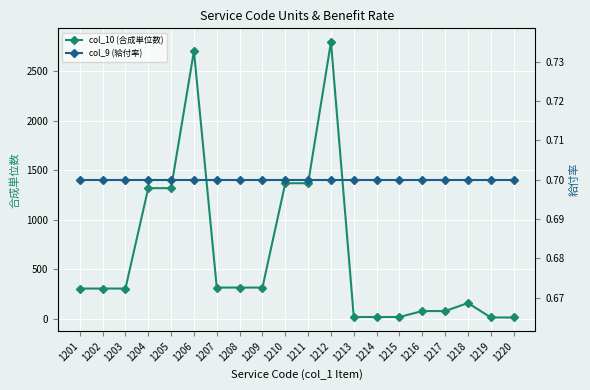

Is the value of col_9 (給付率) at 1212 greater than the value of col_10 (合成単位数) at 1205?

No